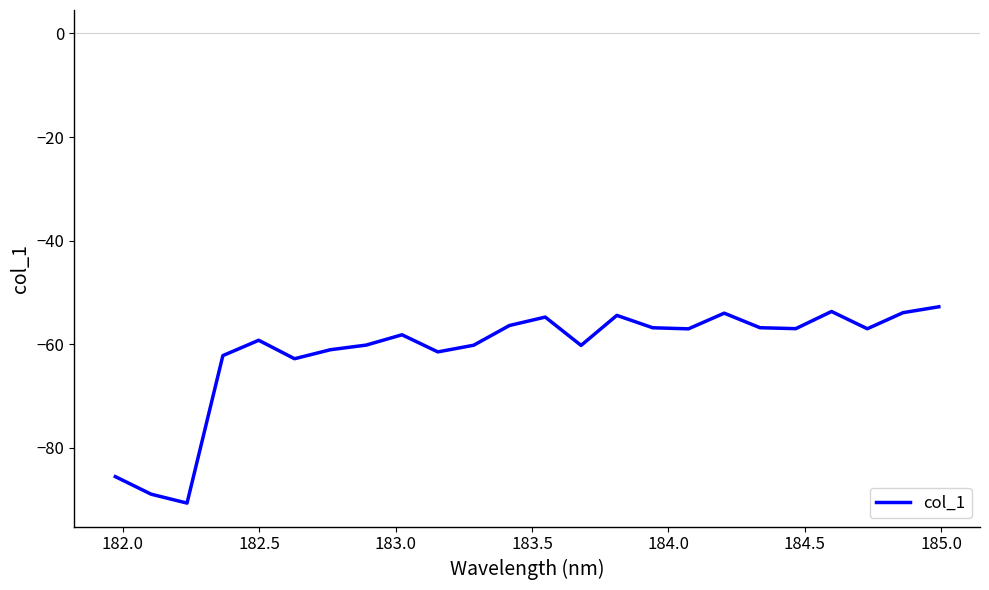

What is the minimum value shown in the chart?

-90.7